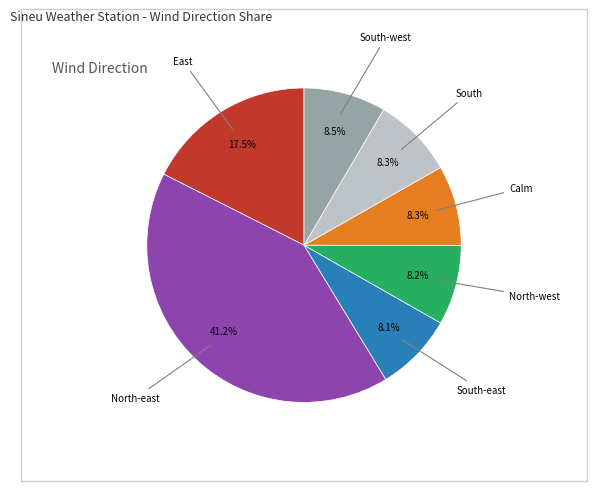

Is there any slice that represents more than half of the pie?

No